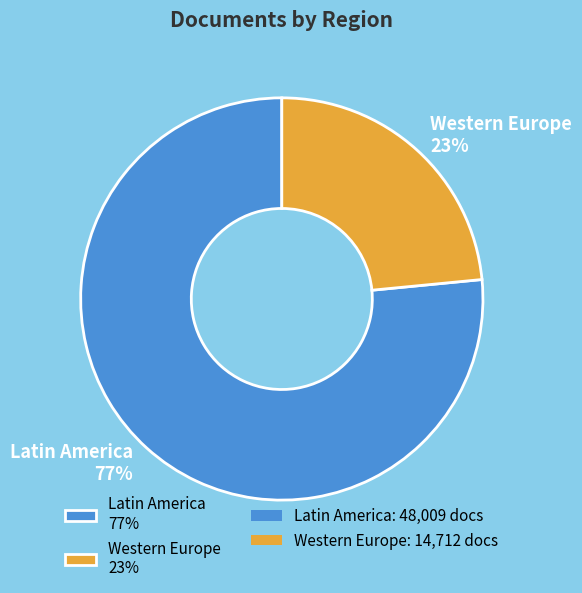

How many segments does this pie chart have?

2